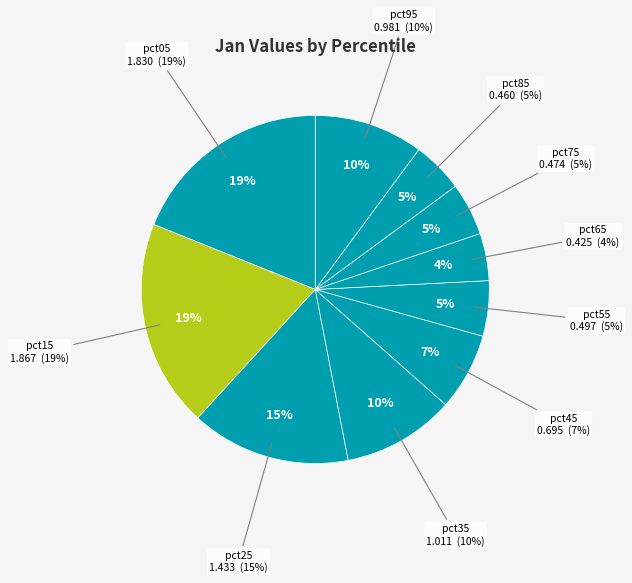

Is it true that pct85 is 1% of the pie?

False